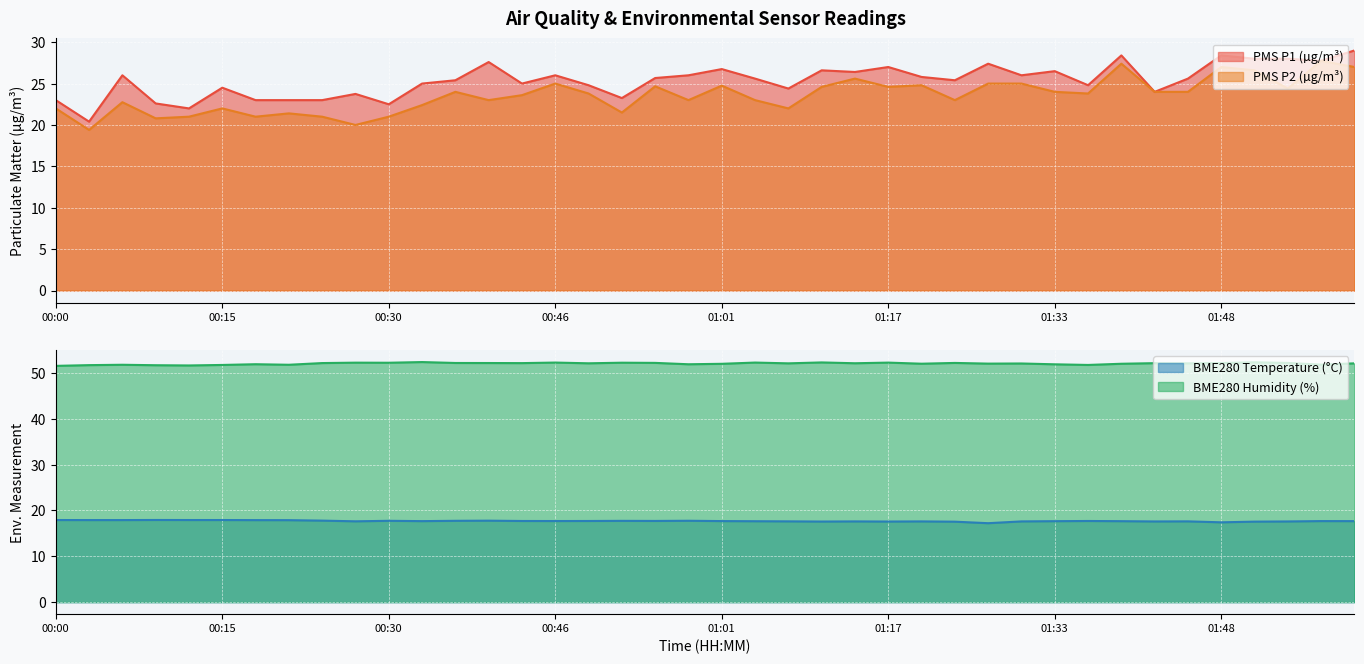

How many lines are shown in the chart?

4